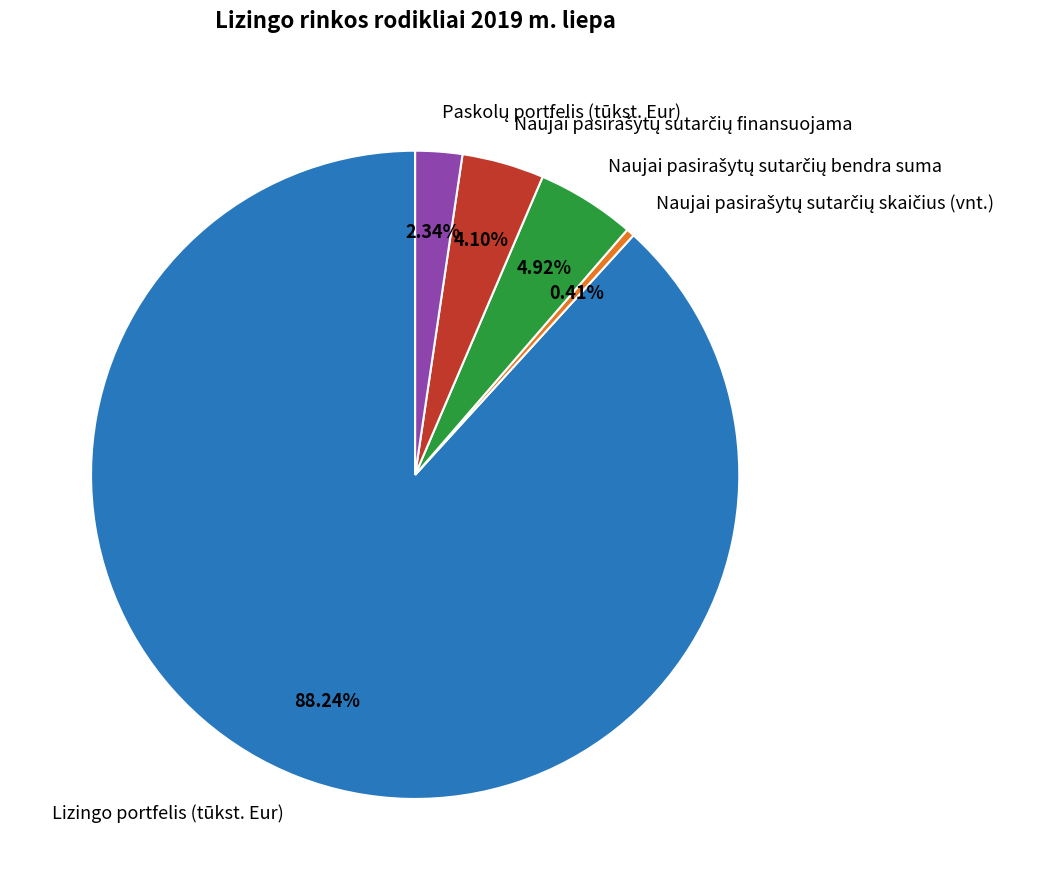

Is Lizingo portfelis (tūkst. Eur) the majority of the pie?

Yes